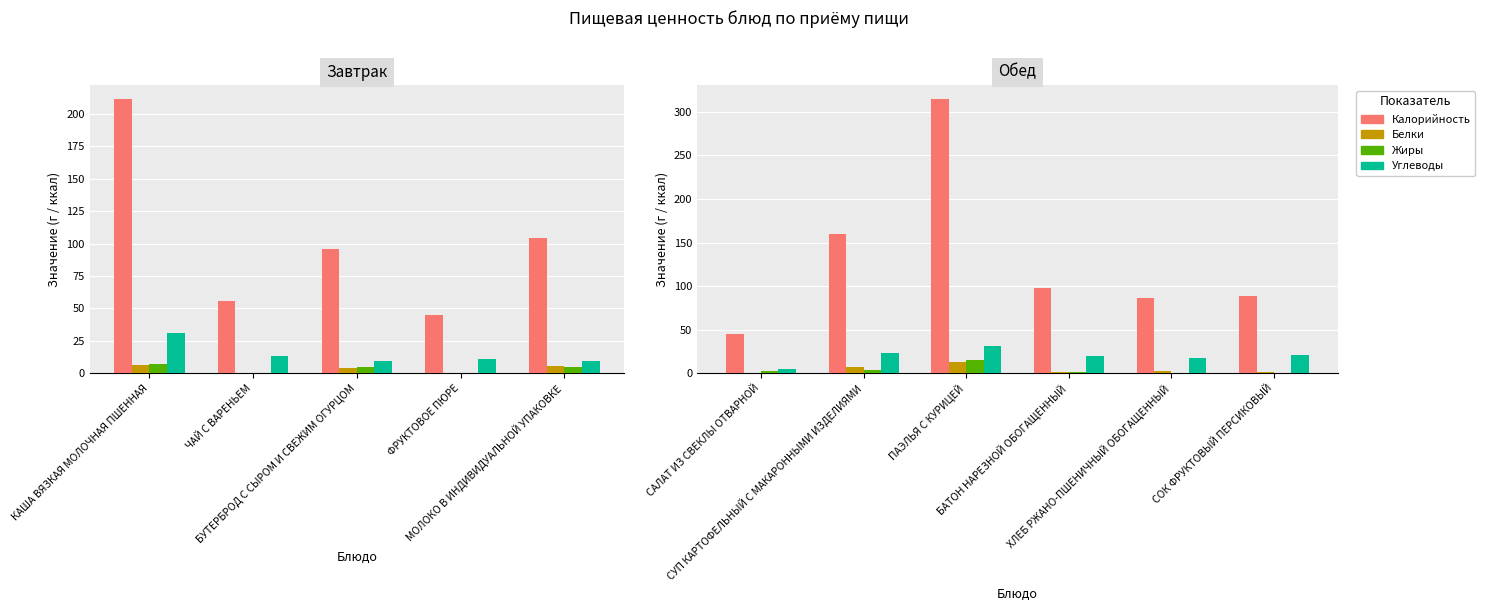

Which series has the widest spread of values?

Калорийность